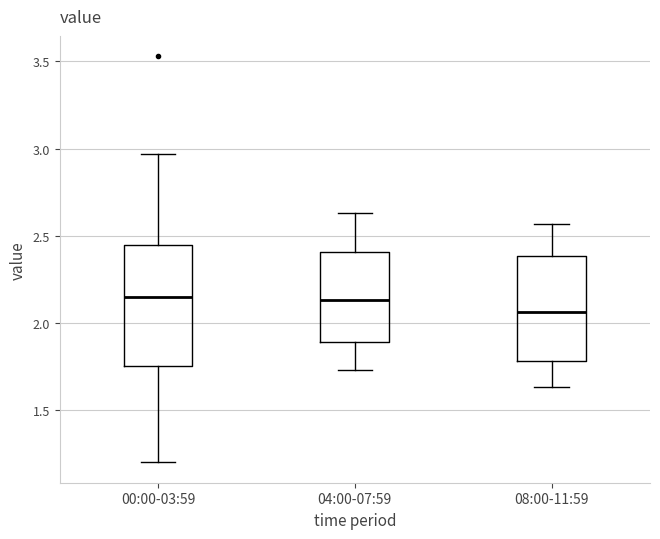

Reading left to right, transcribe this box plot: for each box, give where its median line is, the range the box spans, and where its two whiskers end, as read against the y-axis. The values are not printed on the chart, so give them approximately, as read against the axis.

00:00-03:59: median 2.15, box 1.75 to 2.45, whiskers 1.20 to 2.95
04:00-07:59: median 2.15, box 1.90 to 2.40, whiskers 1.75 to 2.65
08:00-11:59: median 2.05, box 1.80 to 2.40, whiskers 1.65 to 2.55